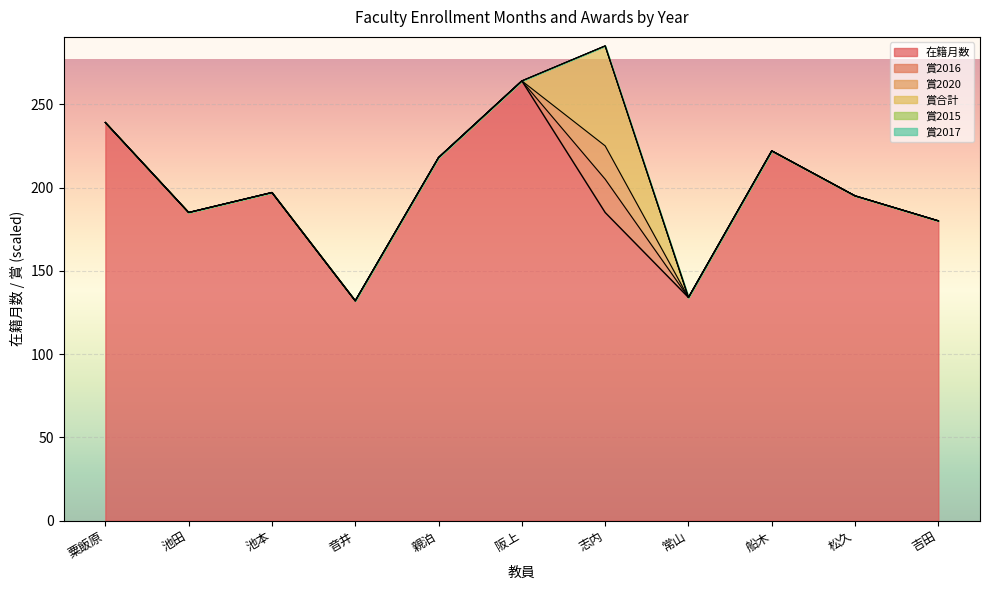

In 在籍月数, how many points are lower than both neighbors (excluding endpoints)?

3